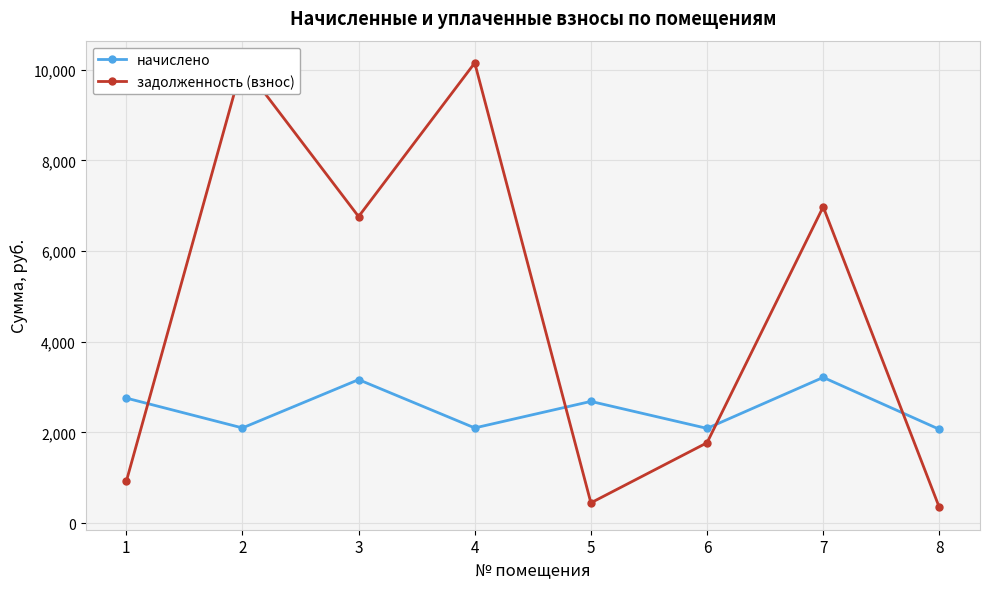

How many values in the начислено series exceed 2684?

4